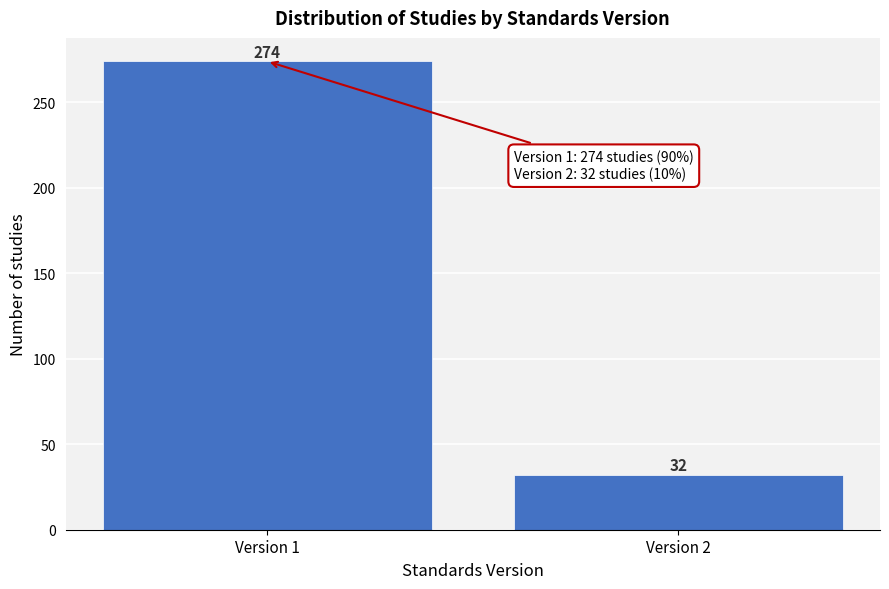

Reading left to right, extract all data points from this chart.

Version 1=274	Version 2=32